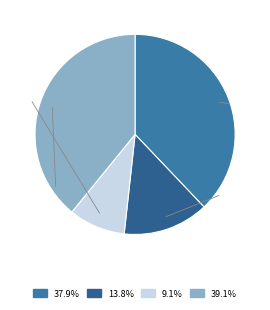

Count the number of slices in the pie.

4